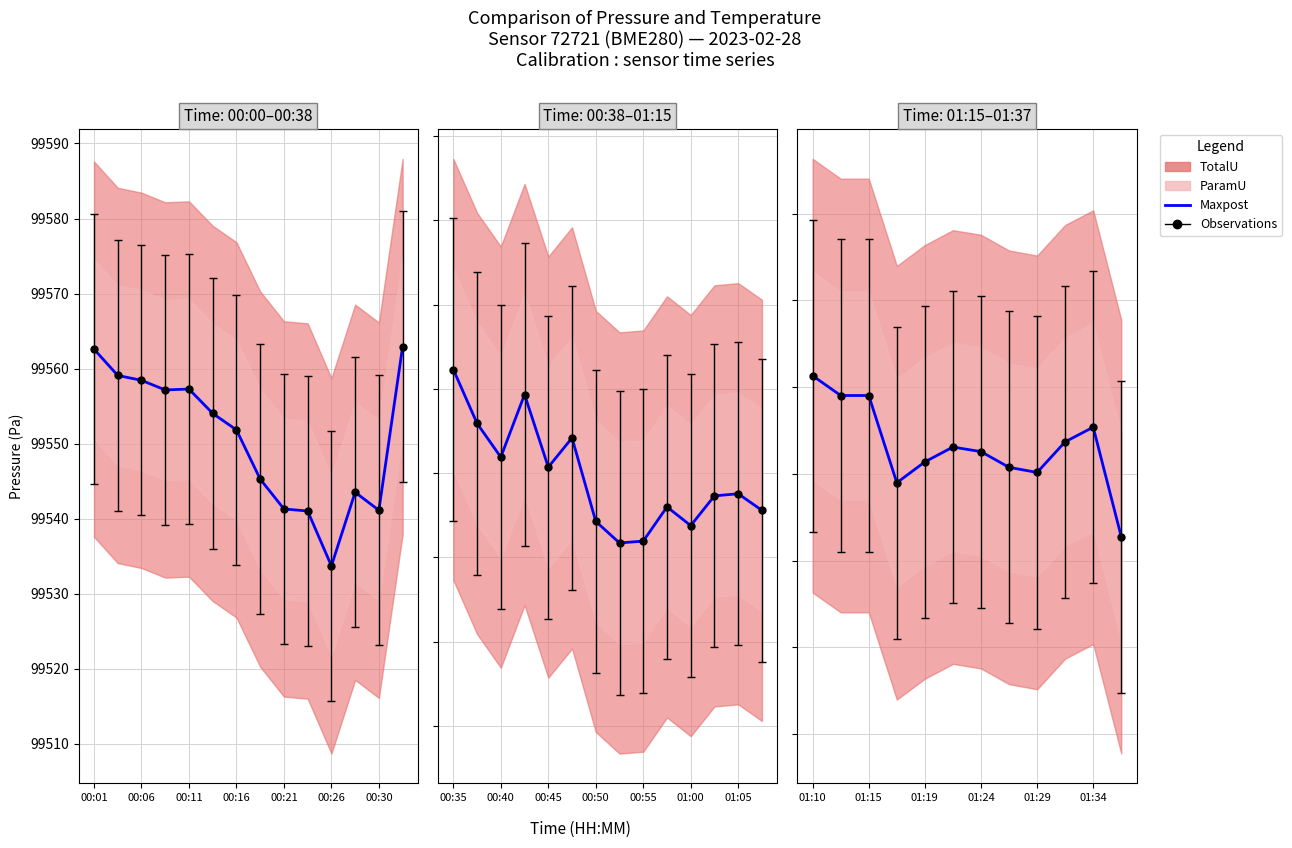

Where is the data nearest to the value 99532?

01:24